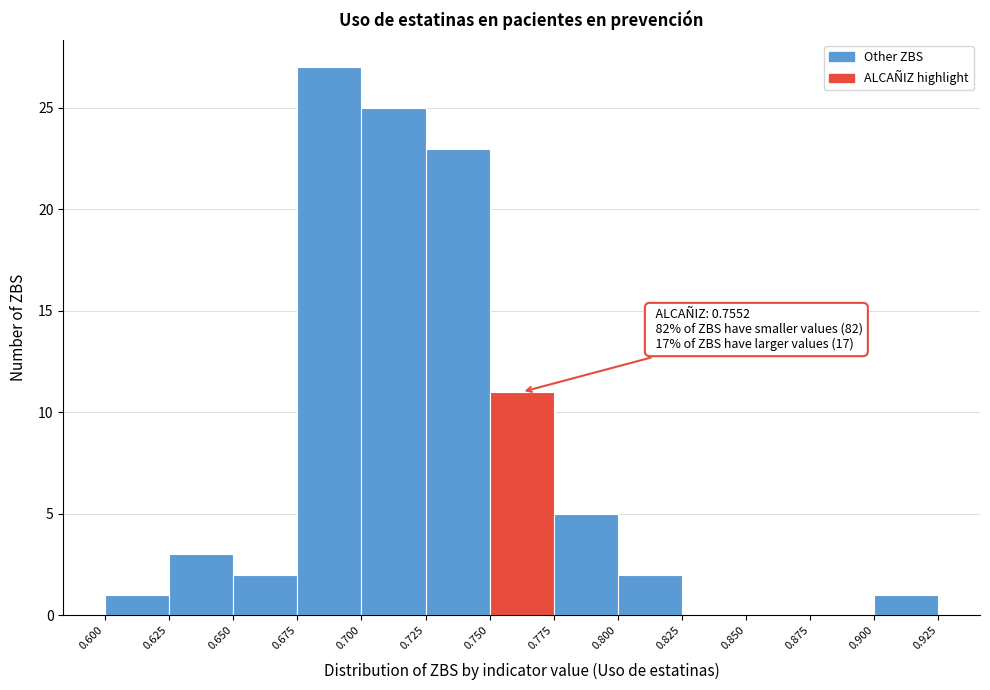

Over which range of the x-axis is the bar tallest?

0.675 to 0.700